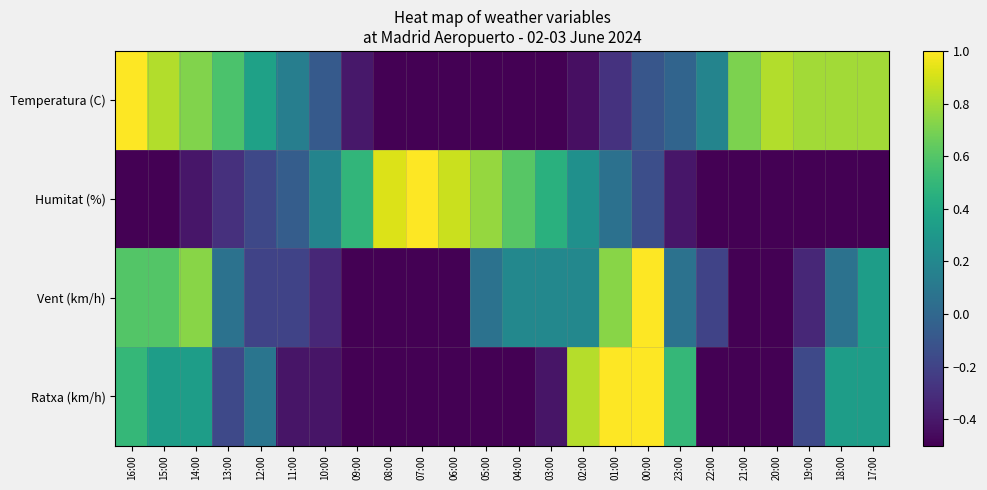

What is the minimum value shown in the chart?

-1.0